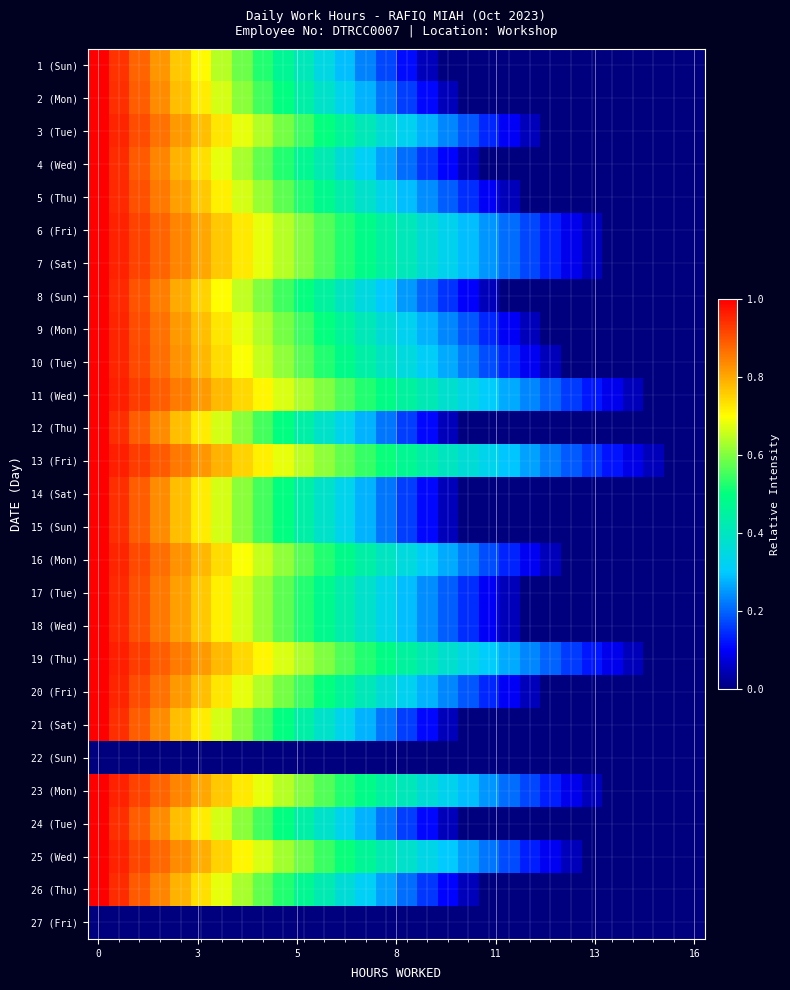

How many data points does each series have?

30